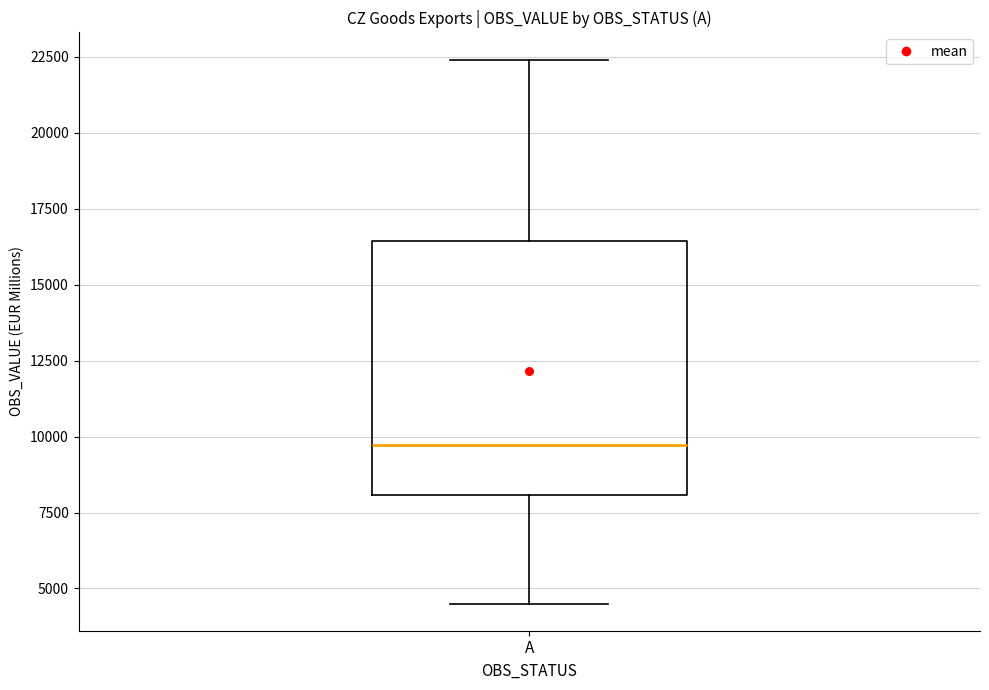

Read this box plot against the y-axis: the position of the median line, the range covered by the box, and the ends of both whiskers. The values are not printed on the chart, so give them approximately, as read against the axis.

median 9500, box 8000 to 16500, whiskers 4500 to 22500